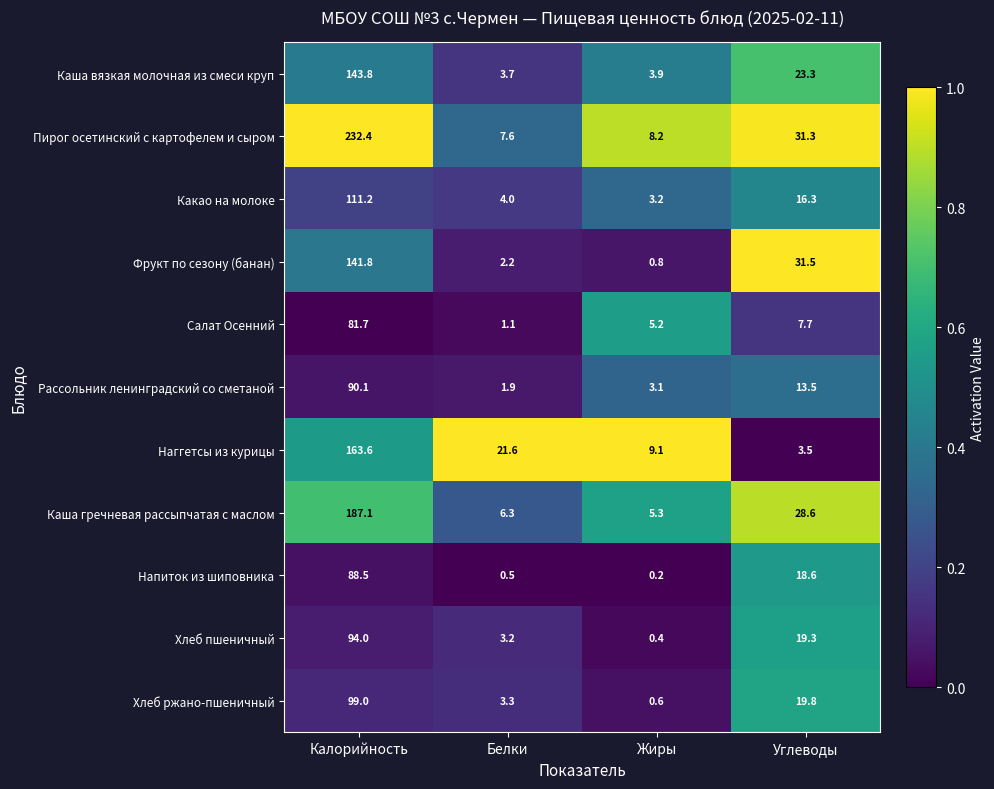

What is the sum of all Фрукт по сезону (банан) values?

176.3